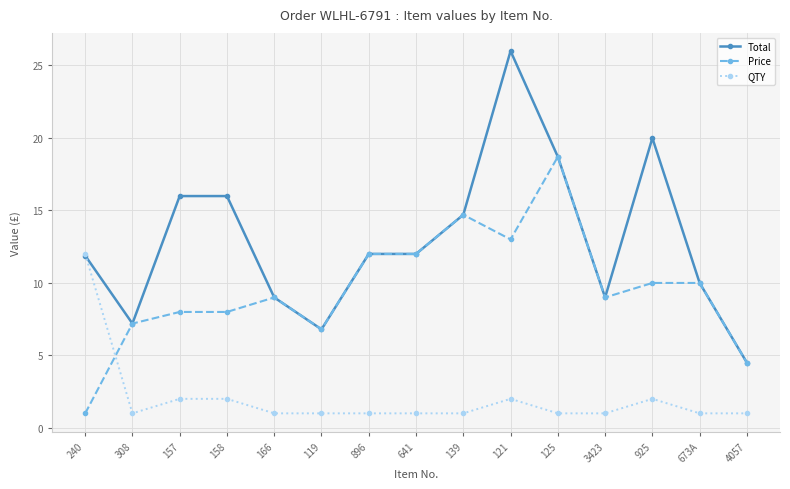

How many categories are shown in the chart?

15